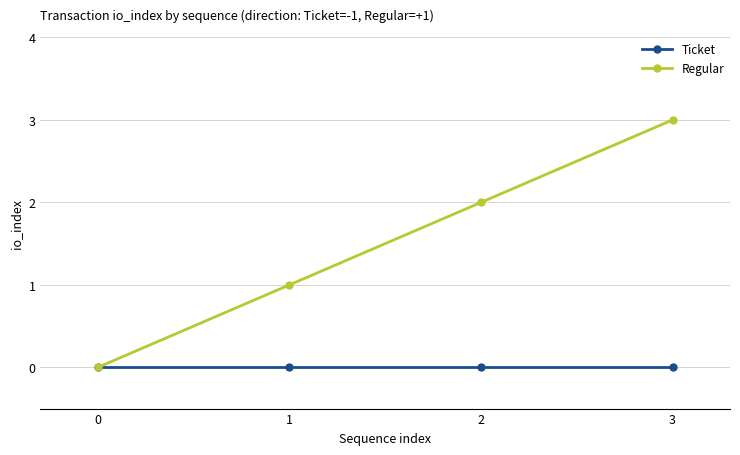

Which series has the largest total across all categories?

Regular